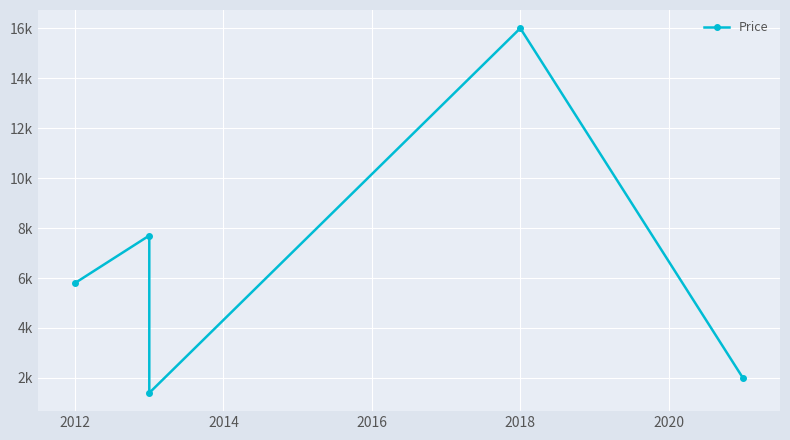

The chart shows a value of 13180 at 2012. True or false?

False